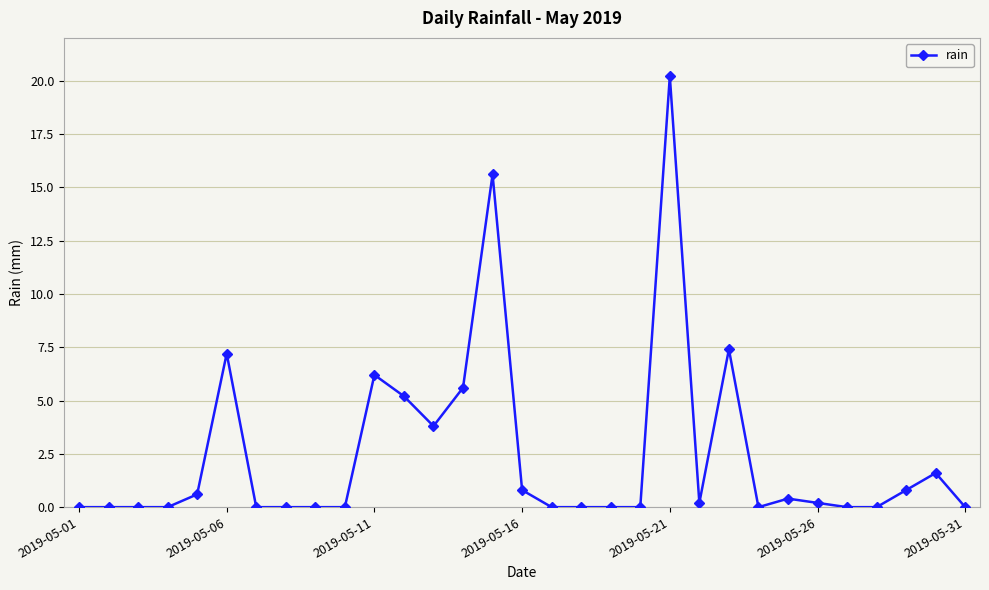

How many series are shown in this chart?

1